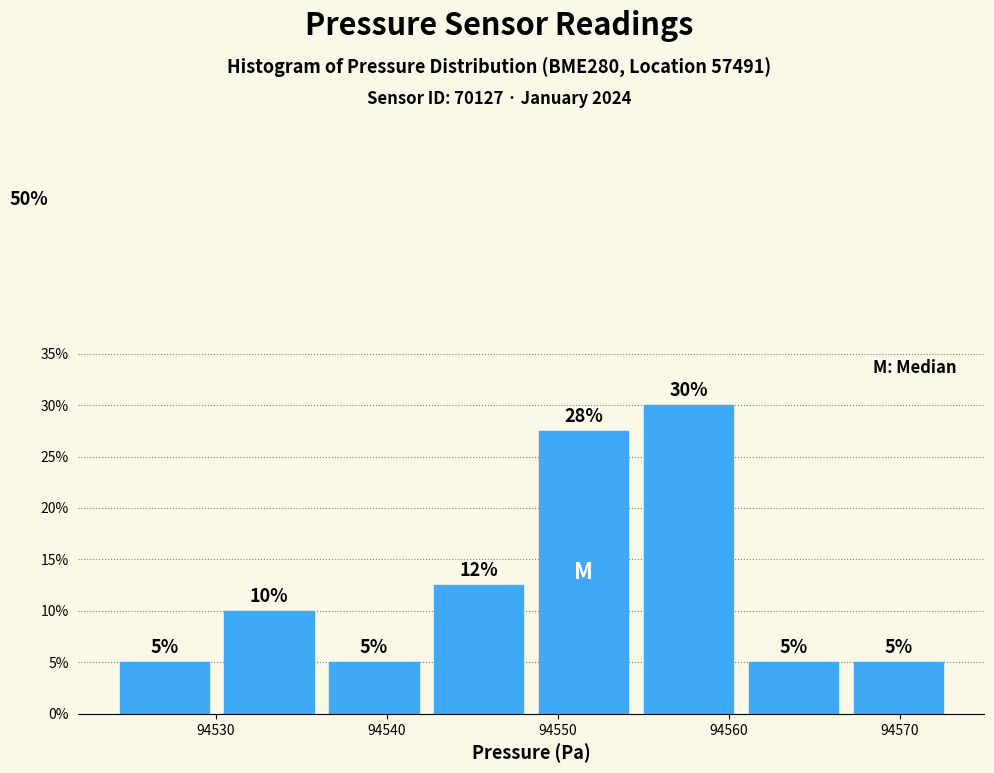

Which range on the x-axis has the tallest bar?

94555 to 94561